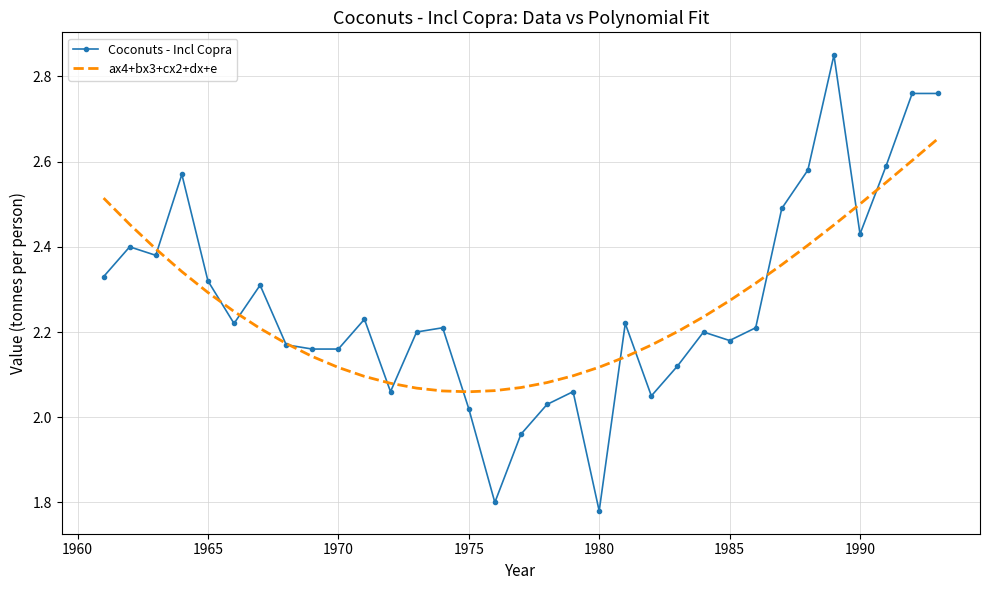

List the series in order of their peak value, highest first.

Coconuts - Incl Copra, ax4+bx3+cx2+dx+e